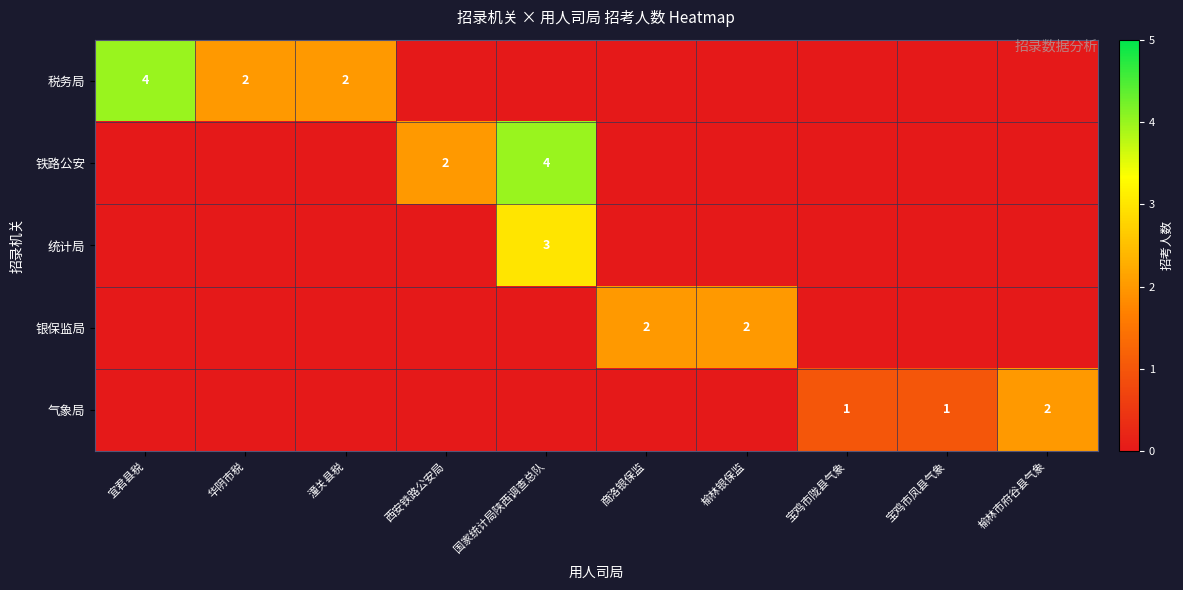

True or false: 银保监局 has a value of 1 at 榆林银保监.

False